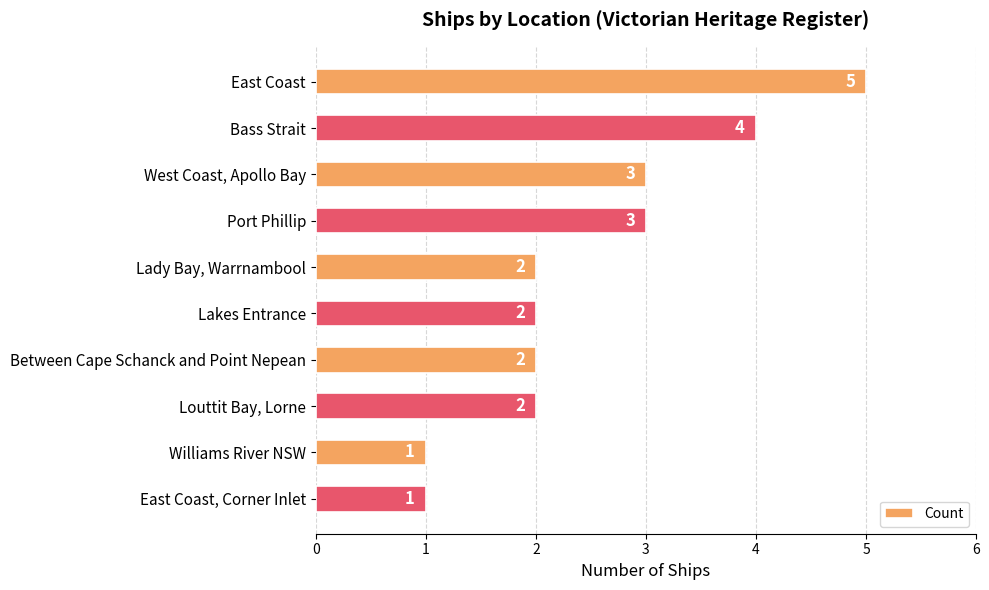

Between Louttit Bay, Lorne and Port Phillip, which is larger?

Port Phillip